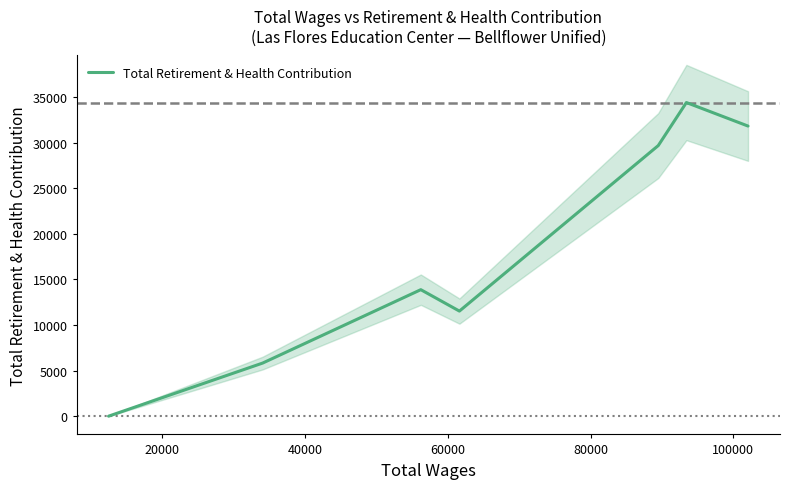

What is the highest value of the Total Retirement & Health Contribution series?

34382